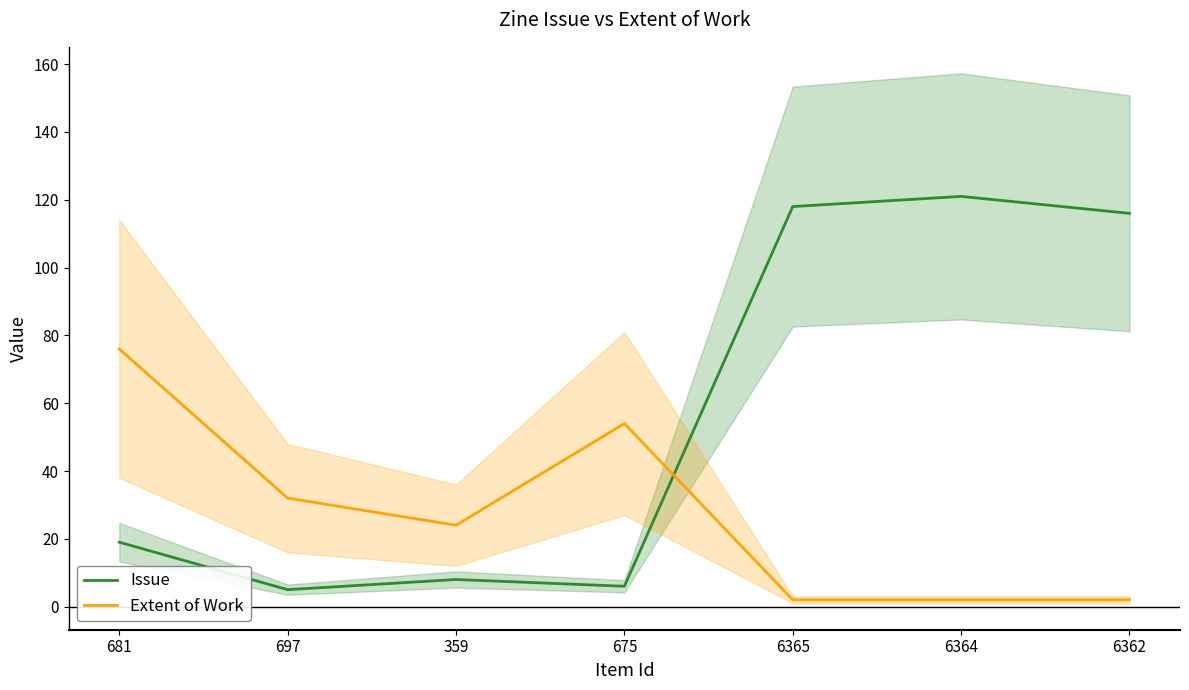

How many intersections are there between Issue and Extent of Work?

1